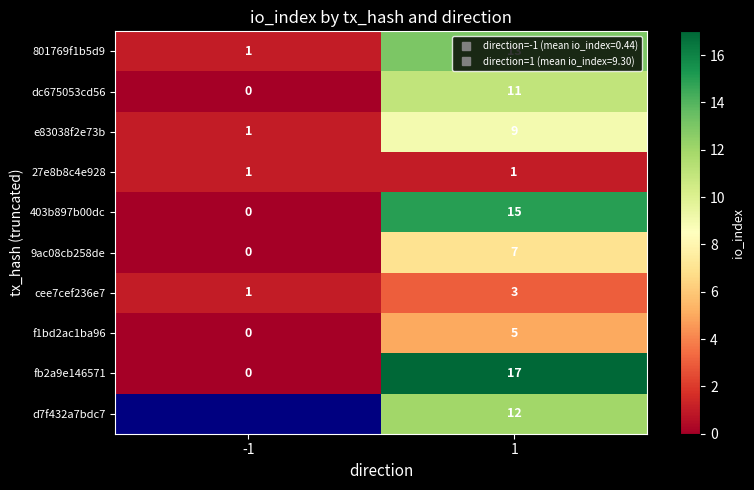

List the labels in order of 801769f1b5d9 value, smallest first.

-1, 1